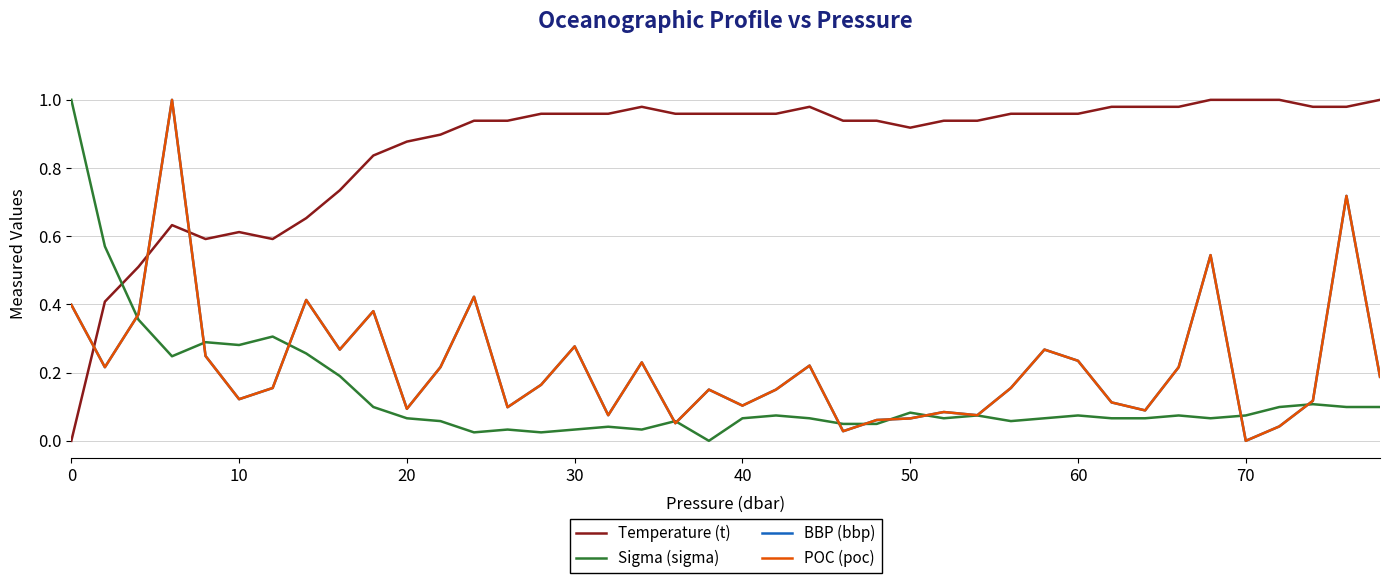

Which series has the largest total across all categories?

Temperature (t)